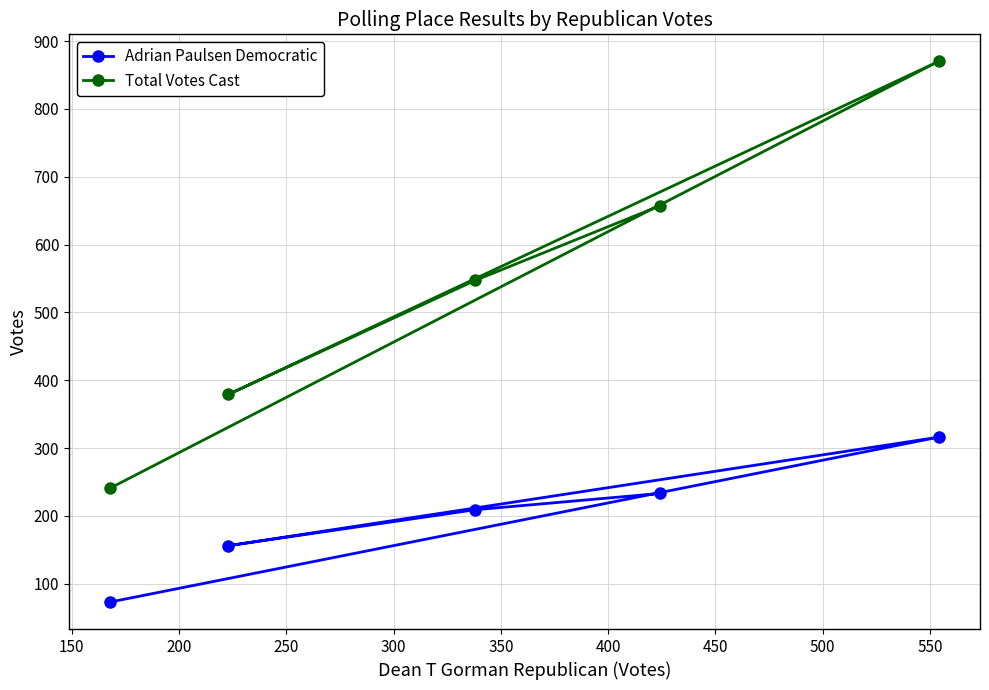

List the series in order of their peak value, highest first.

Total Votes Cast, Adrian Paulsen Democratic